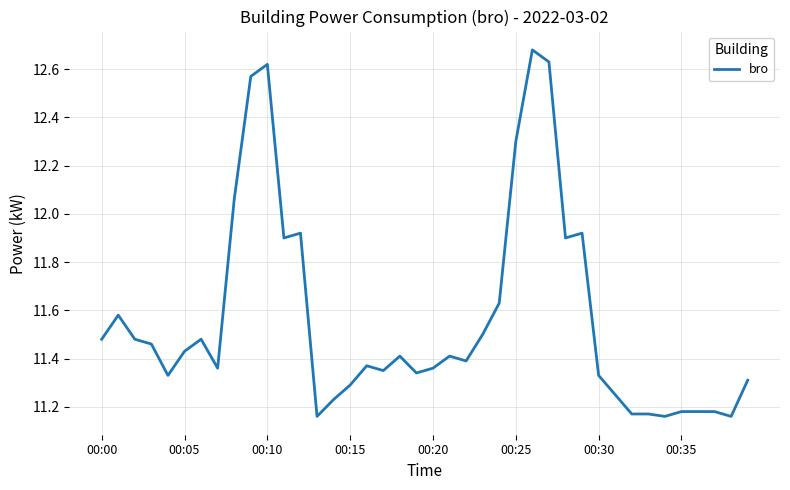

What is the difference between the maximum and minimum values?

1.5